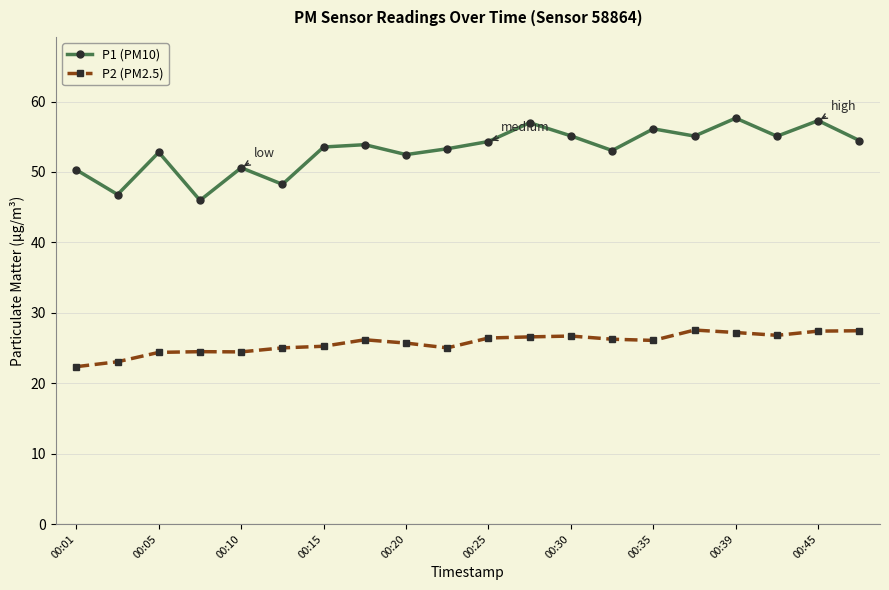

What is the maximum value for P2 (PM2.5)?

27.6